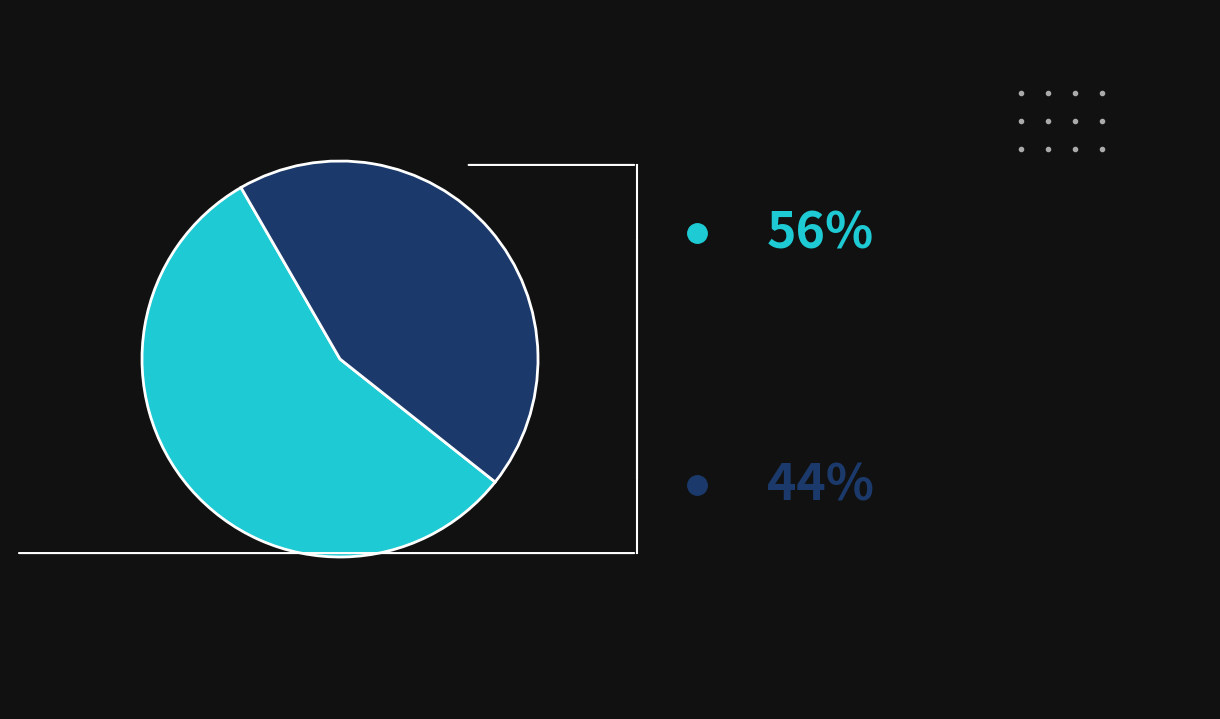

Is there any slice that represents more than half of the pie?

Yes